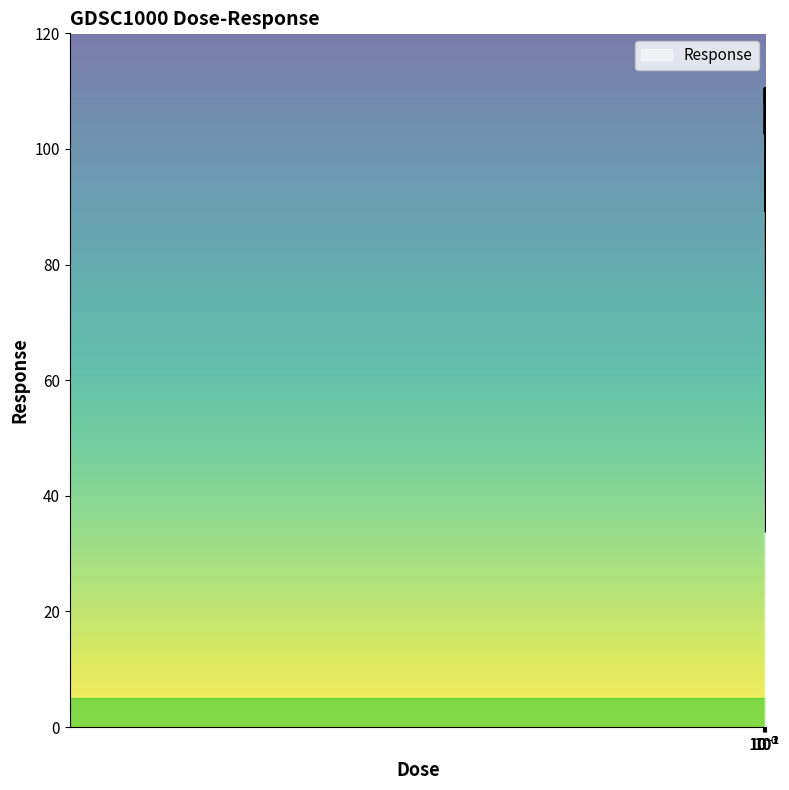

What is the difference between the maximum and minimum values?

76.6